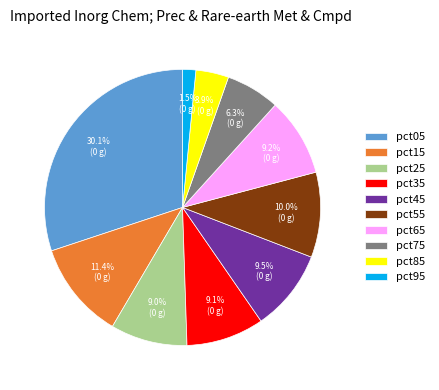

Does pct55 account for over 50% of the chart?

No